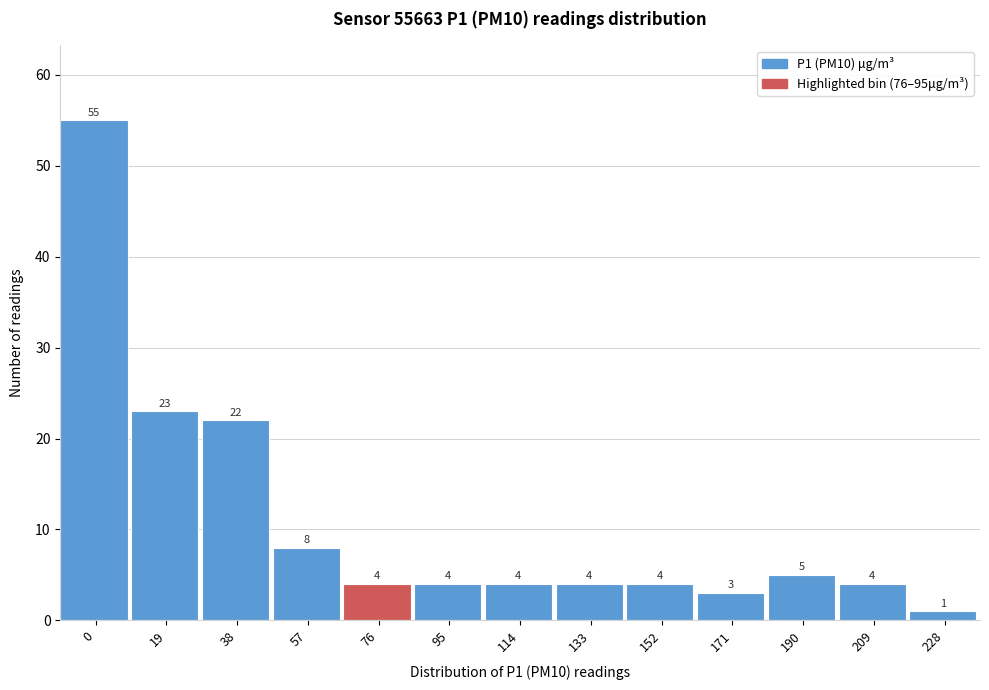

Reading left to right, what are all the values shown in this chart?

0=55	19=23	38=22	57=8	76=4	95=4	114=4	133=4	152=4	171=3	190=5	209=4	228=1